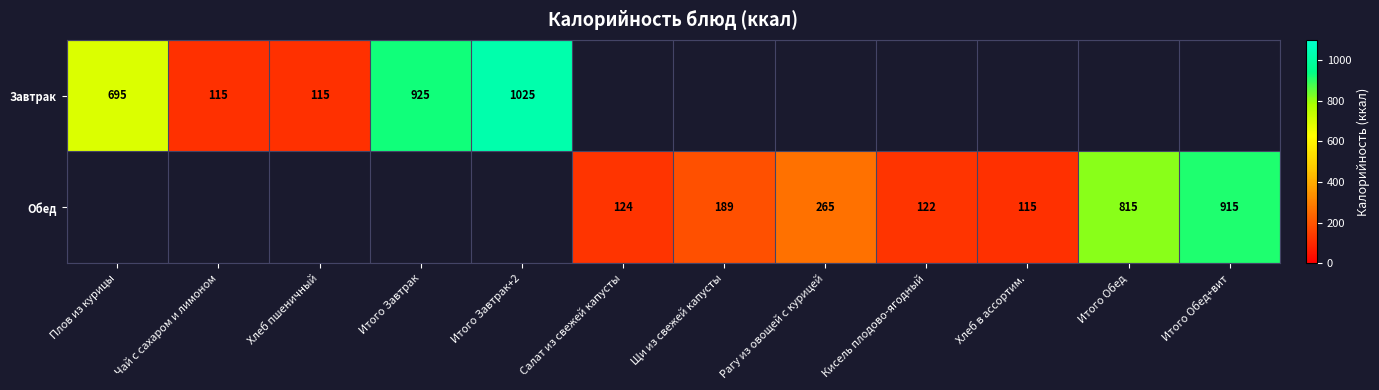

The Обед series shows 115 at Хлеб в ассортим.. True or false?

True